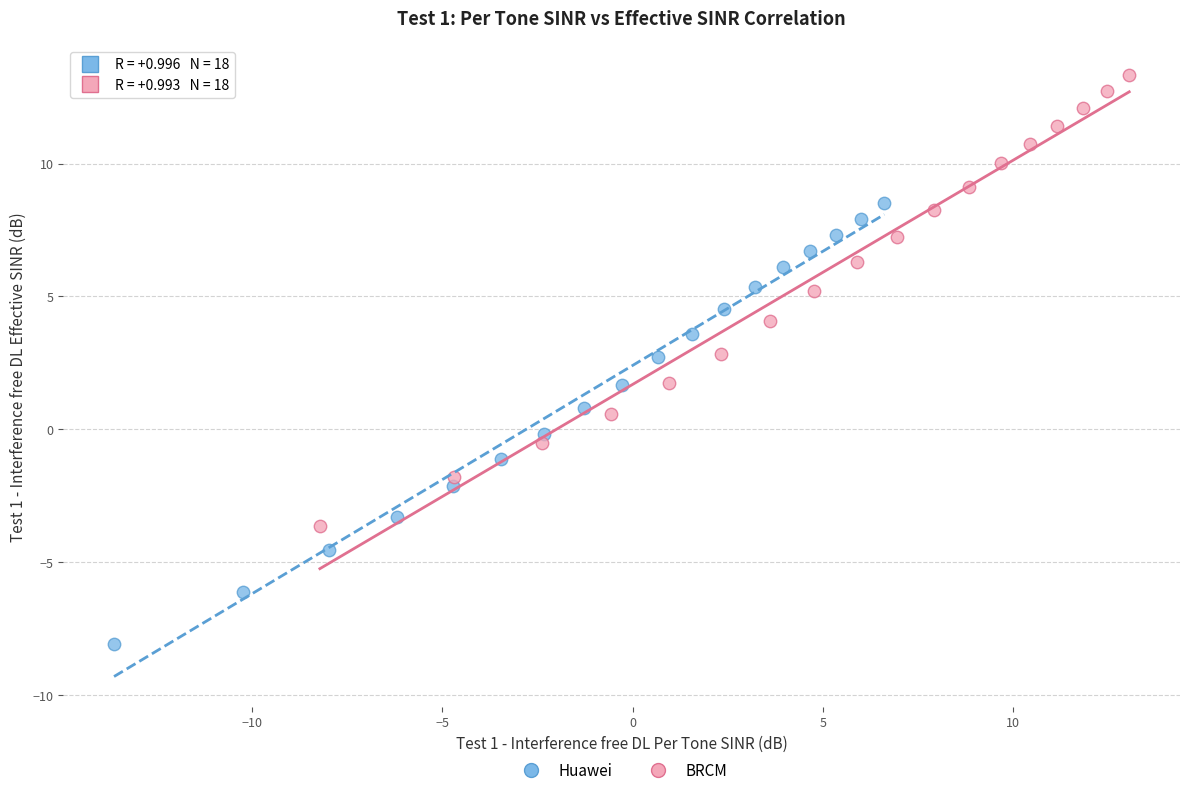

Which series reaches the minimum Y coordinate?

Huawei